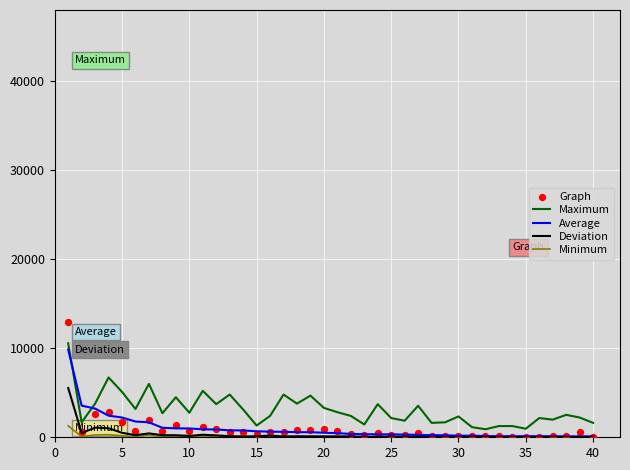

What are all the series names shown in the legend?

Maximum, Average, Deviation, Minimum, Graph